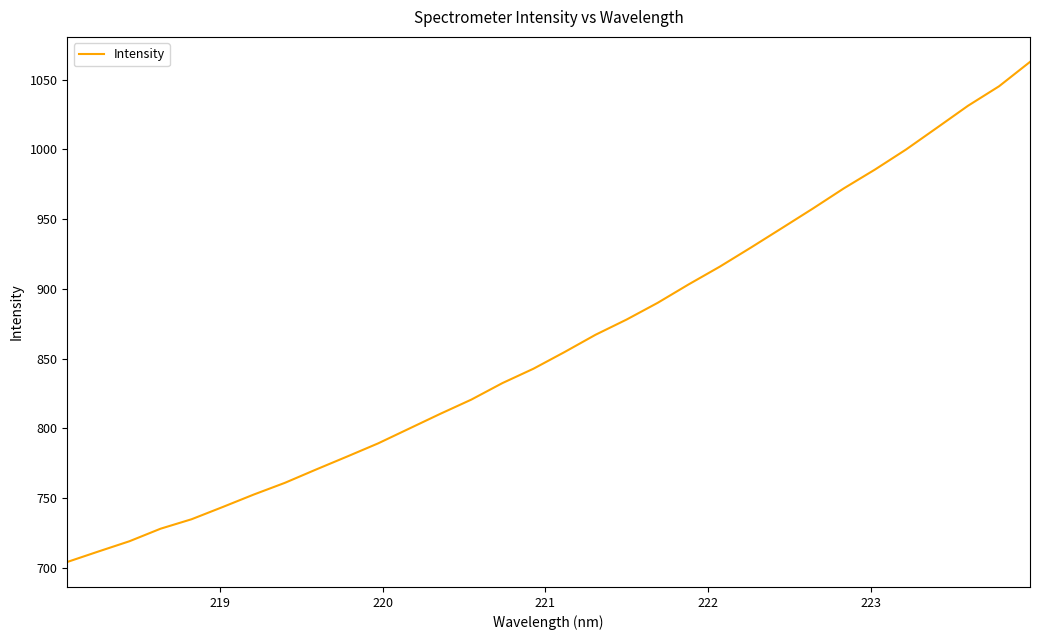

What is the maximum value shown in the chart?

1062.7